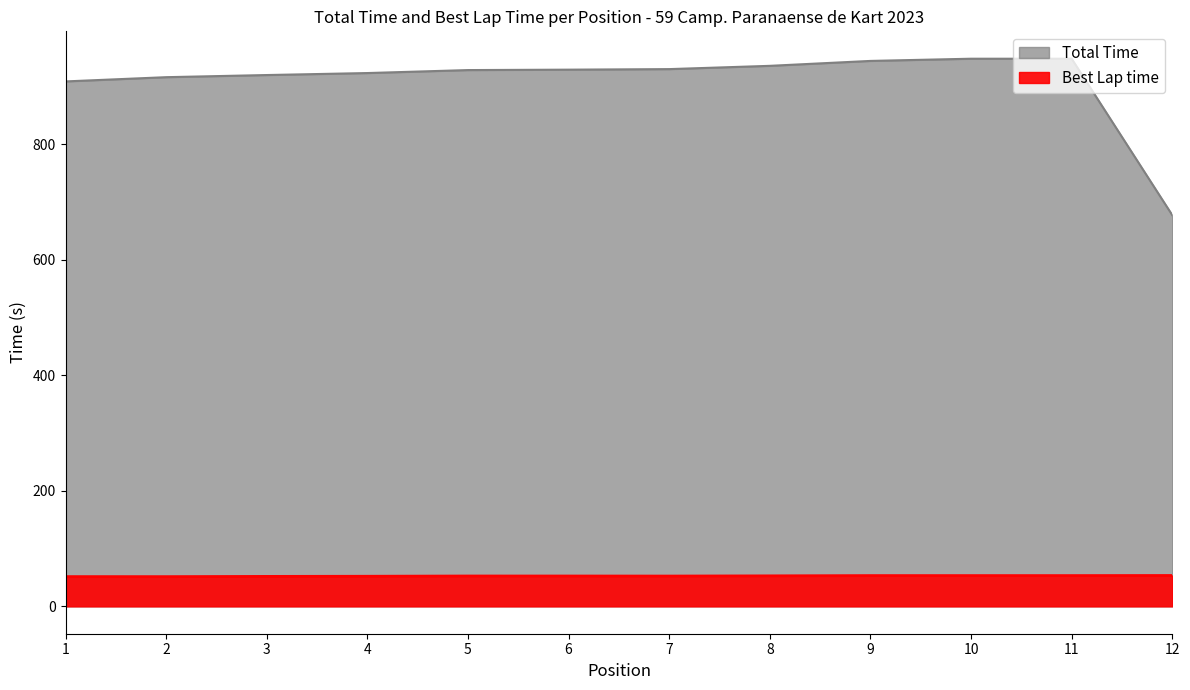

Is the value of Best Lap time at 7 greater than the value of Total Time at 8?

No